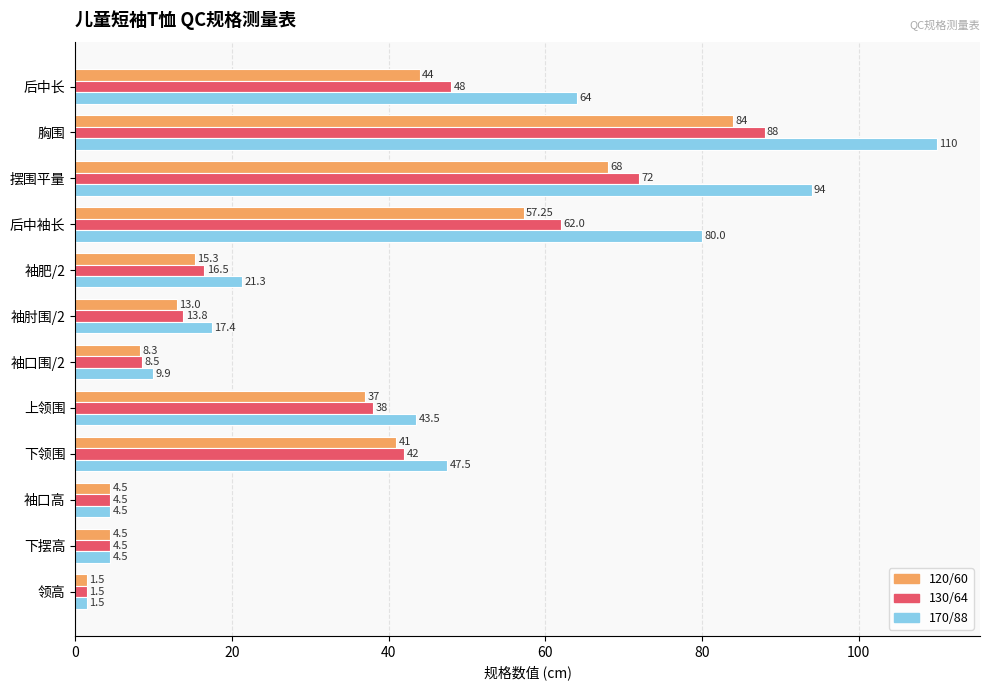

What is the highest value of the 170/88 series?

110.0